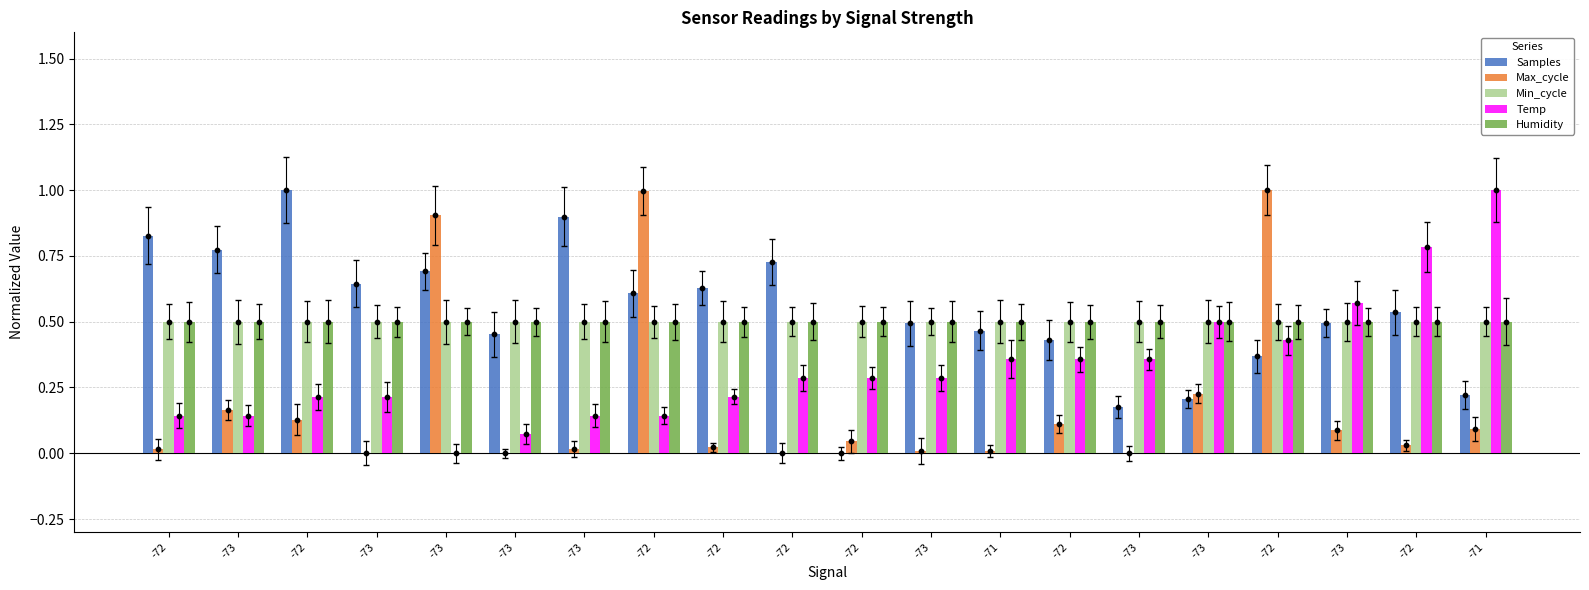

Which series contains the highest Y value?

Samples